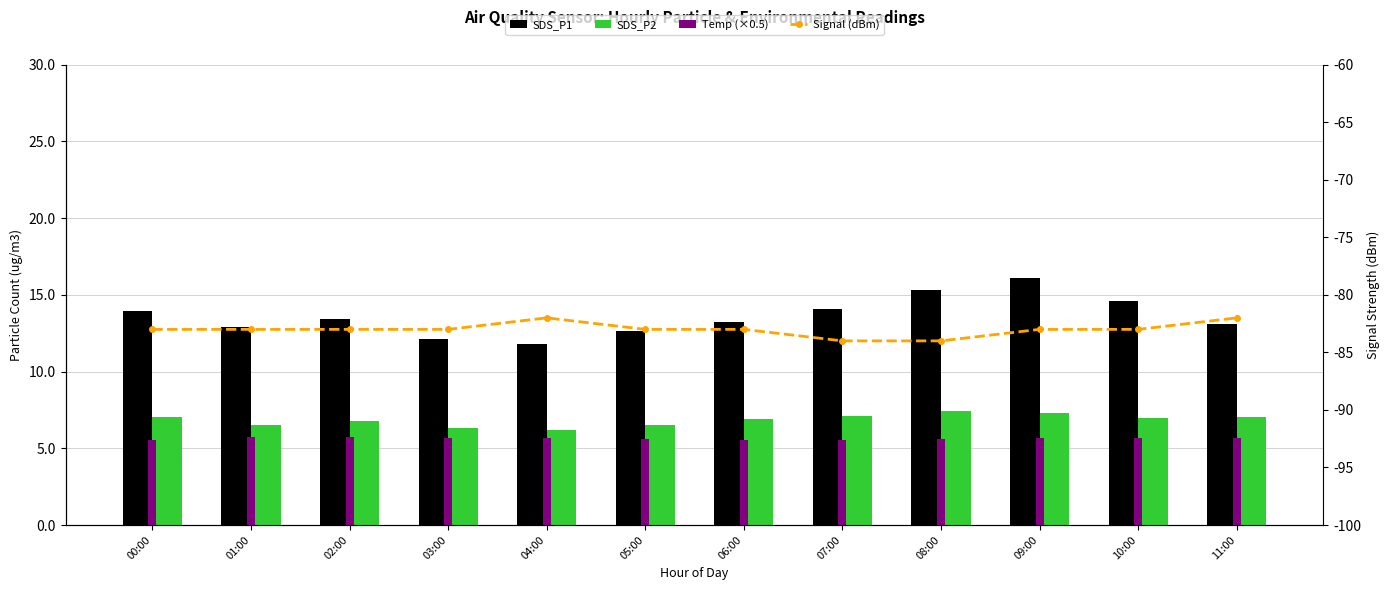

List the series in order of their peak value, highest first.

SDS_P1, SDS_P2, Temp (×0.5), Signal (dBm)